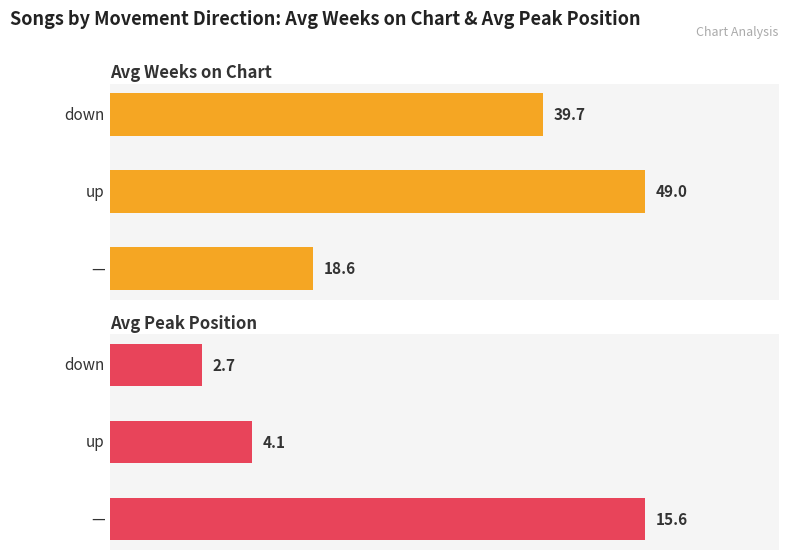

True or false: Avg Weeks on Chart has a value of 60.3 at 2.

False